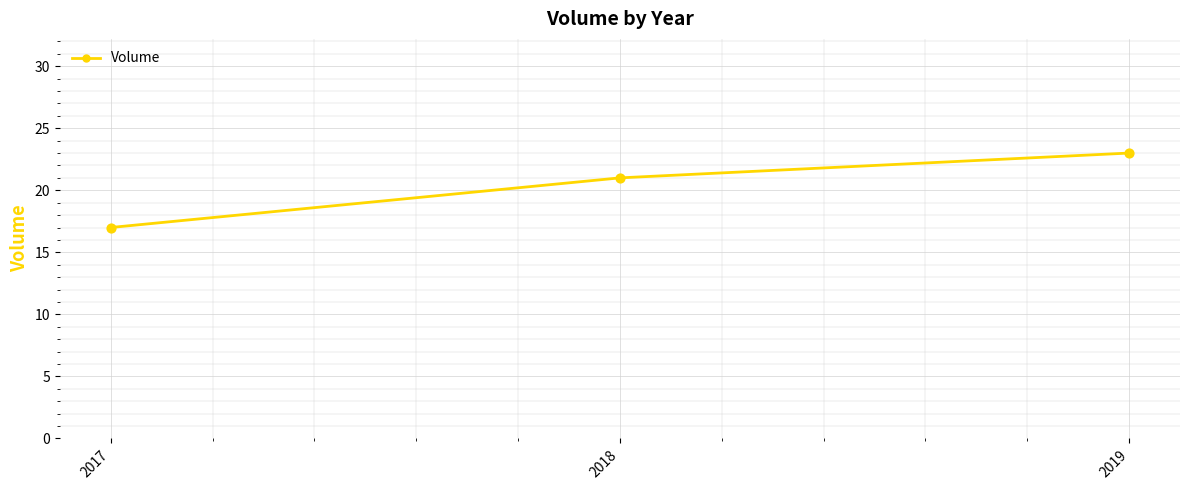

What is the change in value from 2018 to 2019?

+2